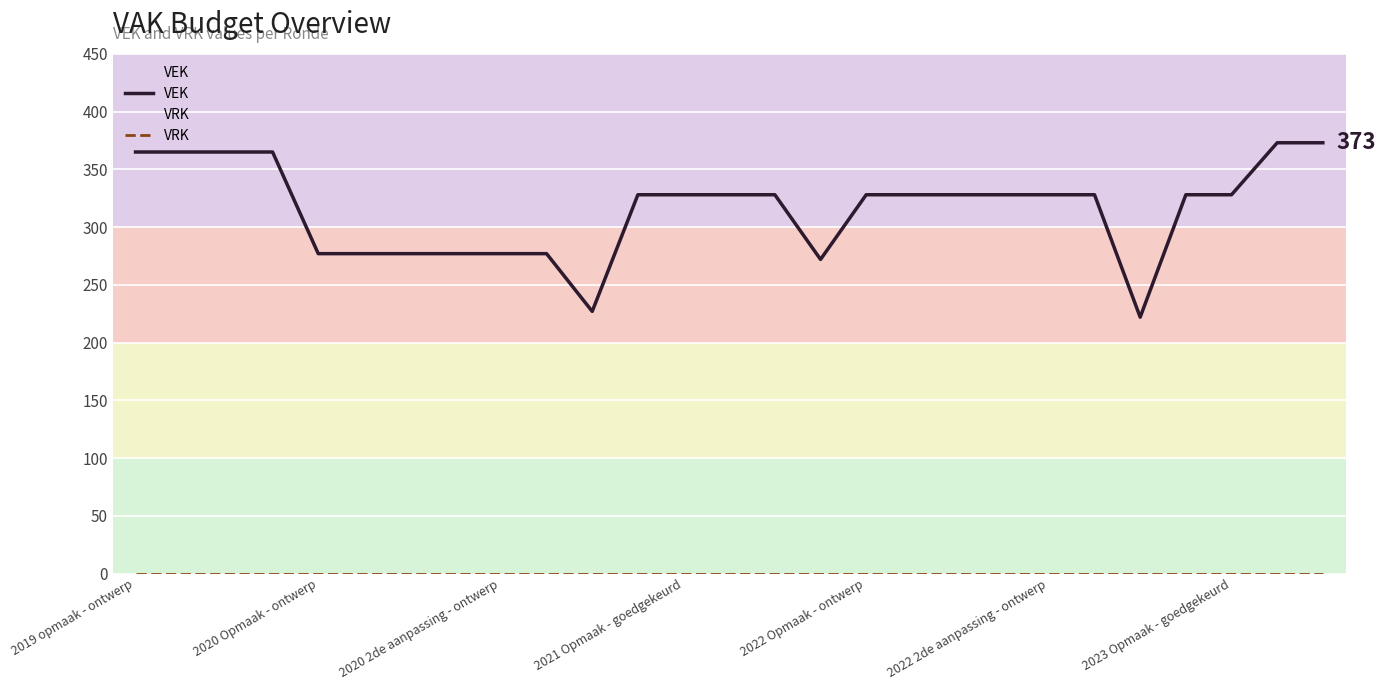

Count the number of categories in the chart.

27